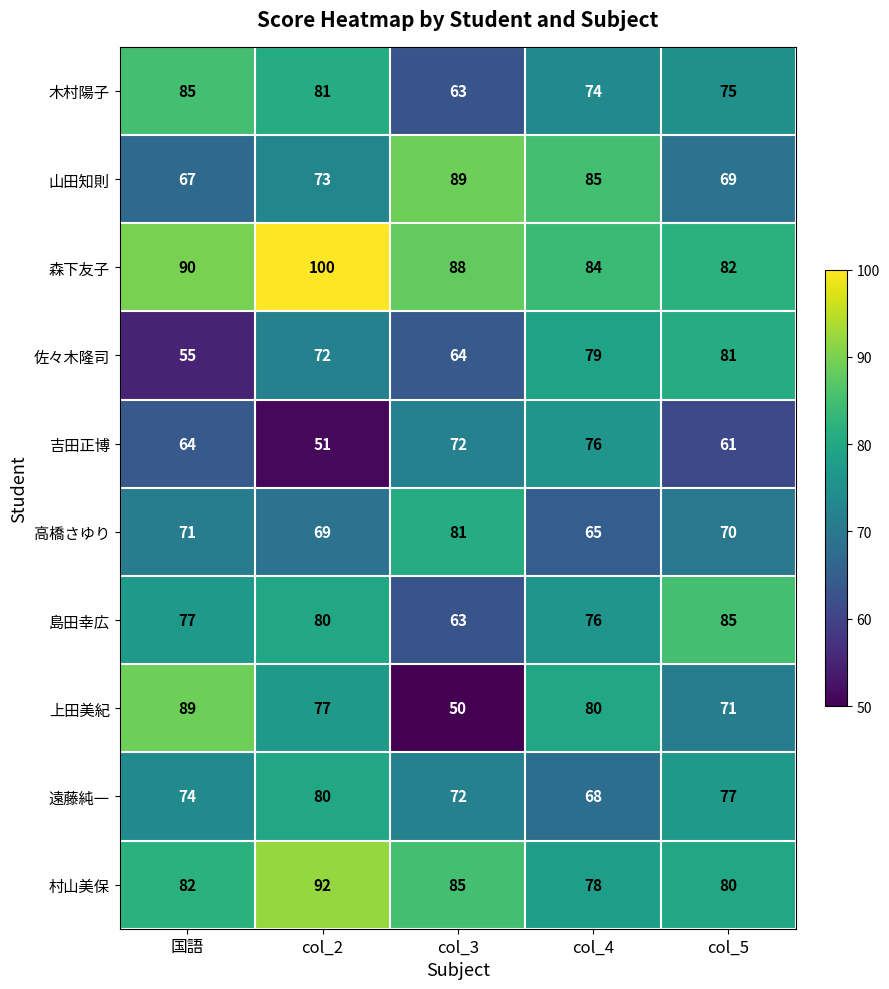

What is the smallest value displayed?

50